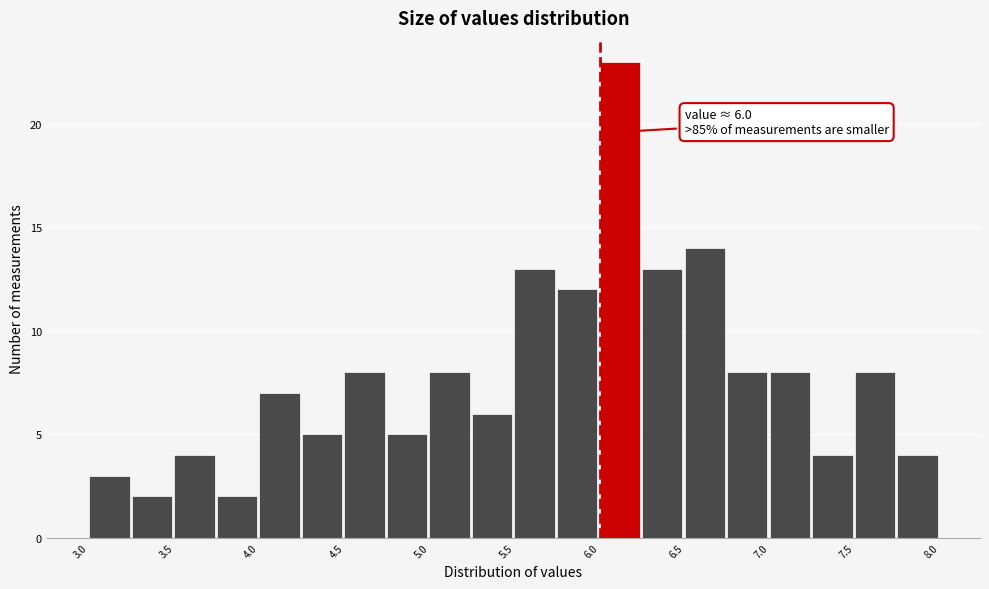

Which range on the x-axis has the tallest bar?

6.00 to 6.25